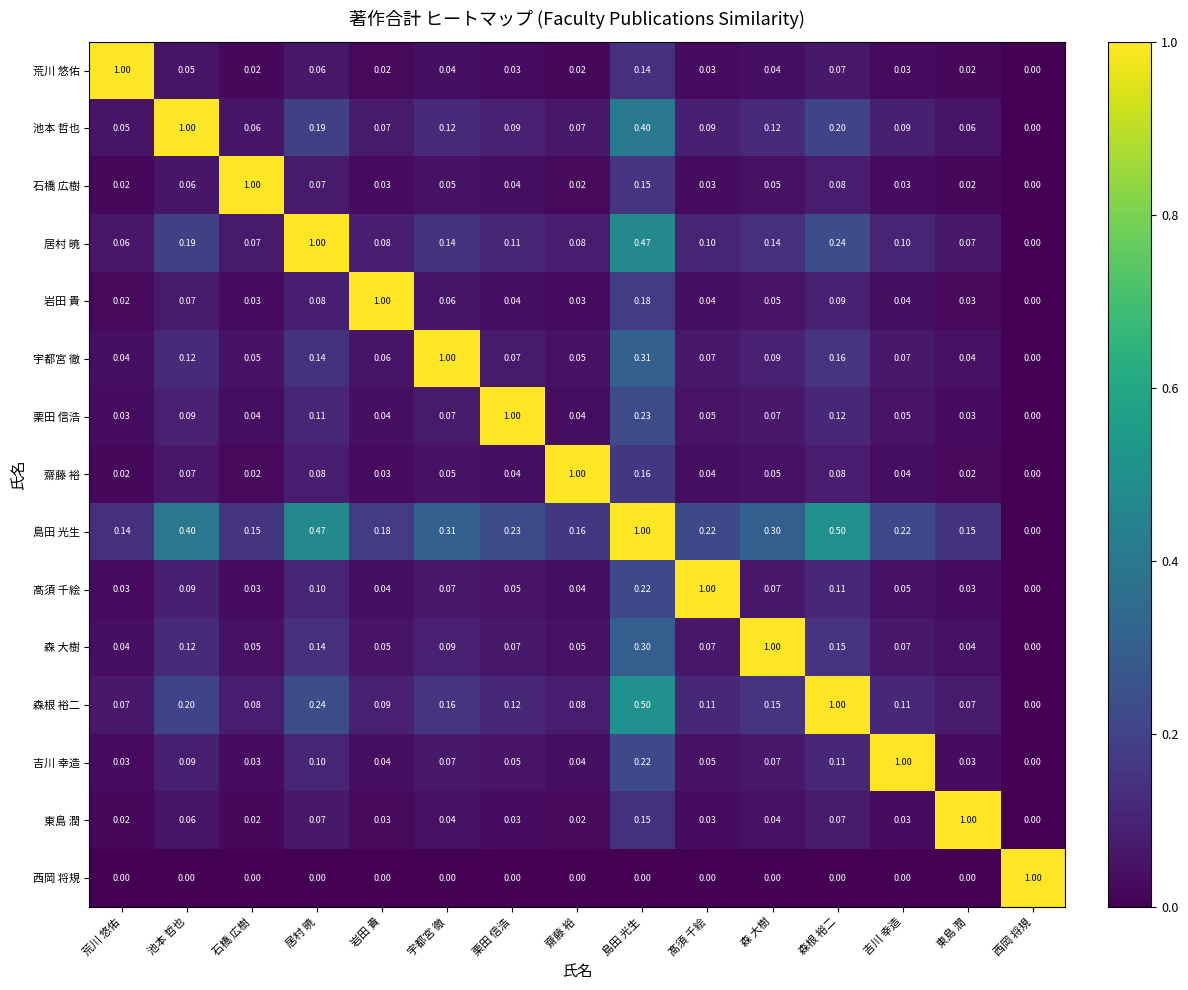

Which series has the largest total across all categories?

島田 光生